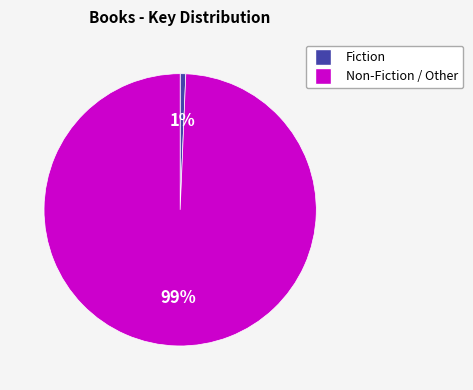

How many segments does this pie chart have?

2